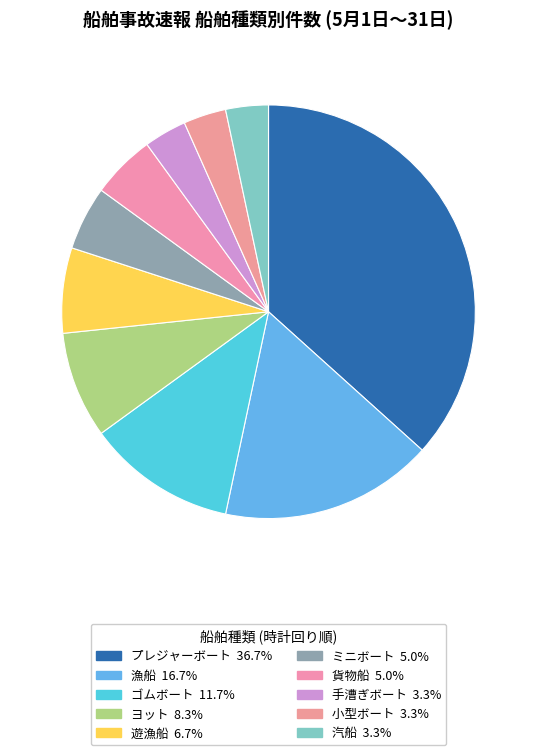

How many slices are in this pie chart?

10